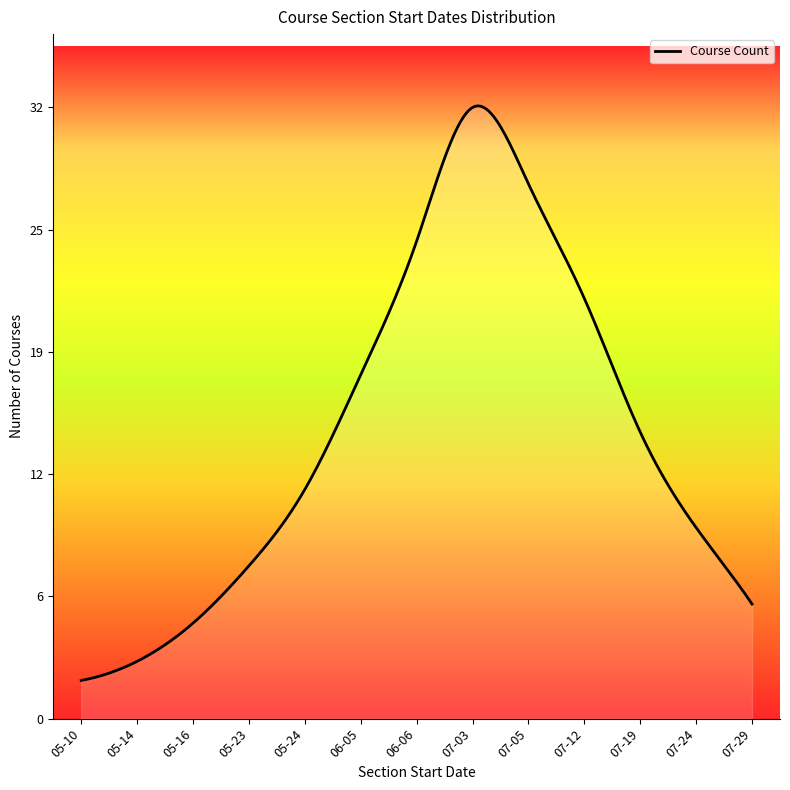

What is the value of the 6th point from the left?

18